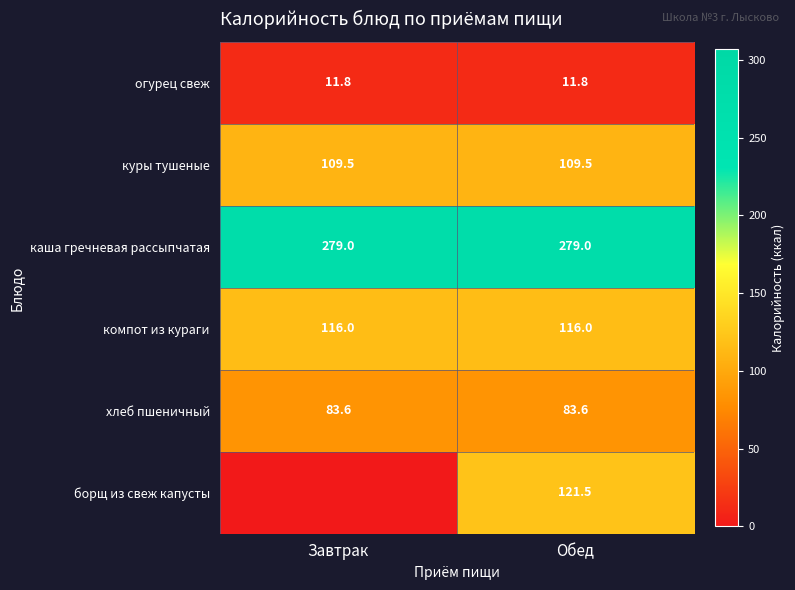

Is it true that хлеб пшеничный equals 50.5 at Обед?

False